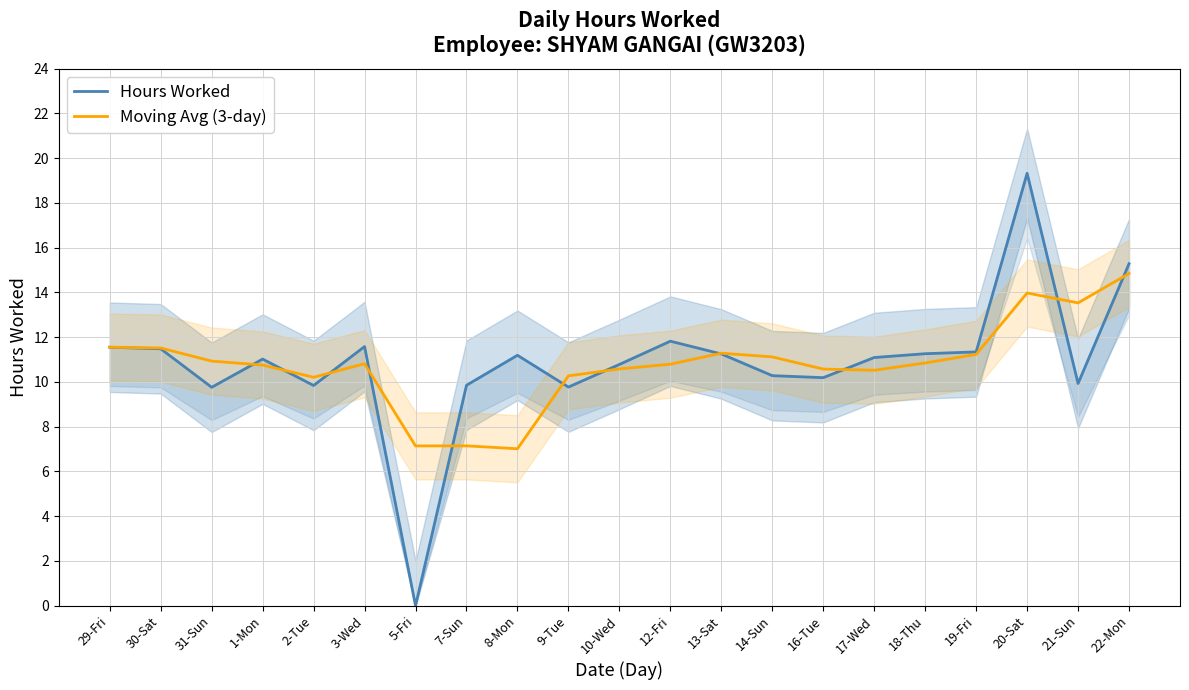

Where does the Hours Worked series first go above 11?

29-Fri